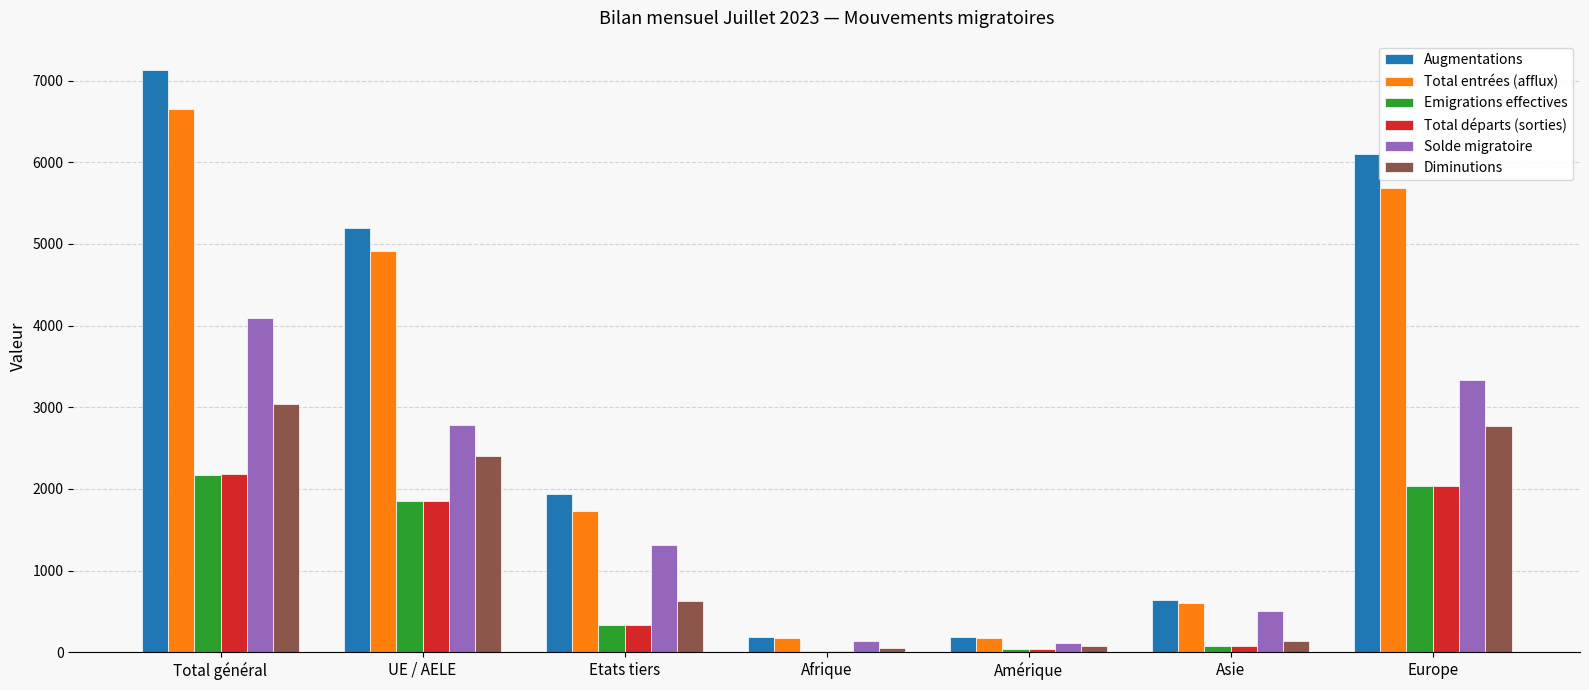

The value of Augmentations at Amérique is 189. True or false?

True